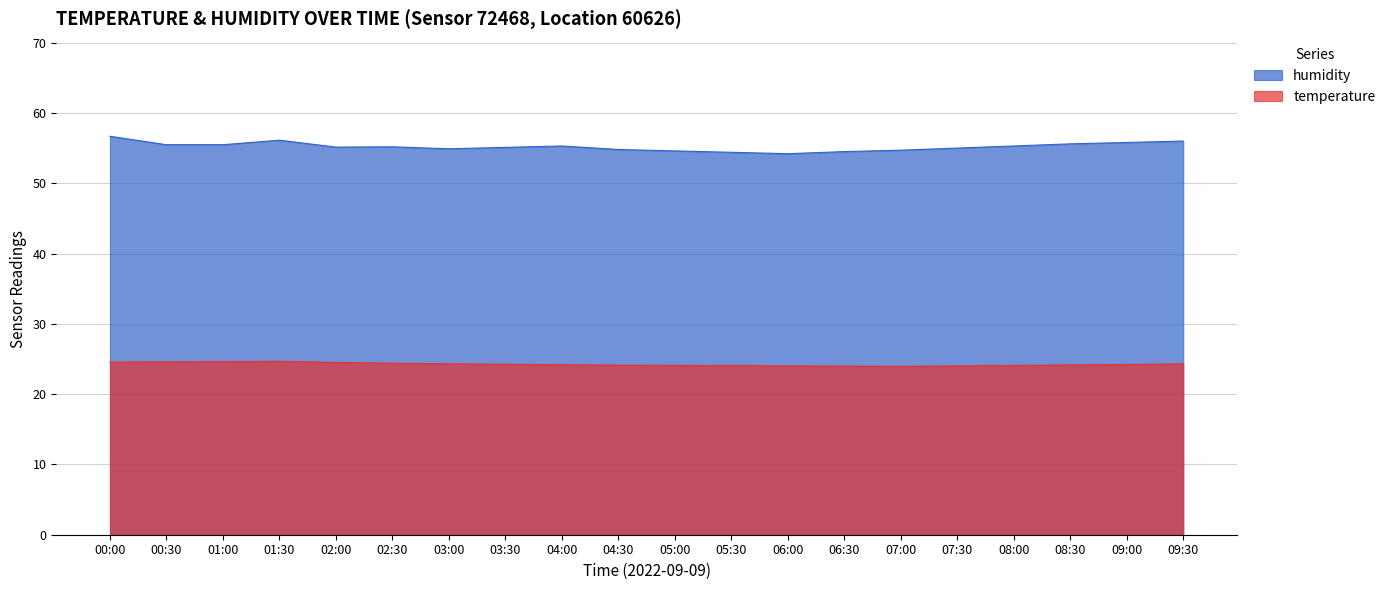

How many categories are shown in the chart?

20